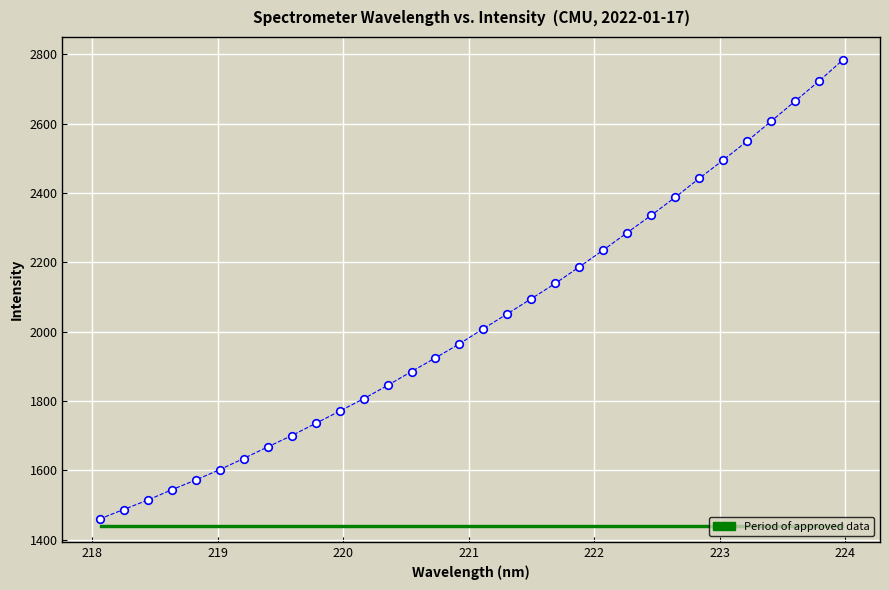

What is the range of X values (max minus min)?

5.9